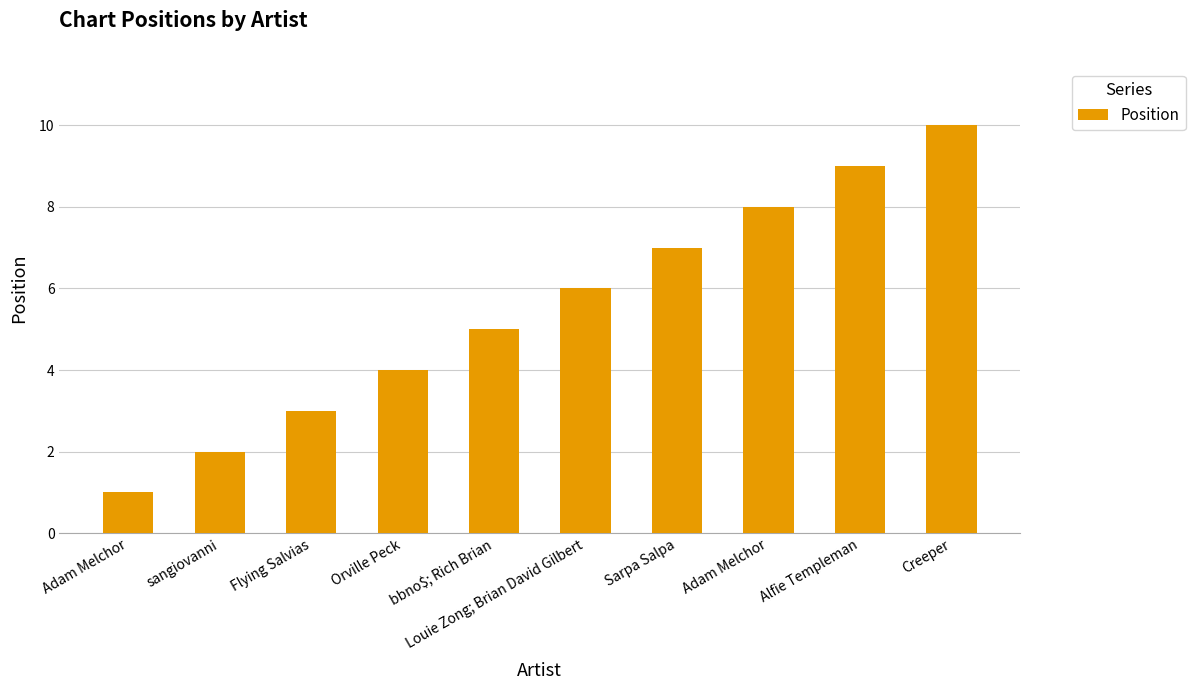

How many values are between 3 and 8?

6